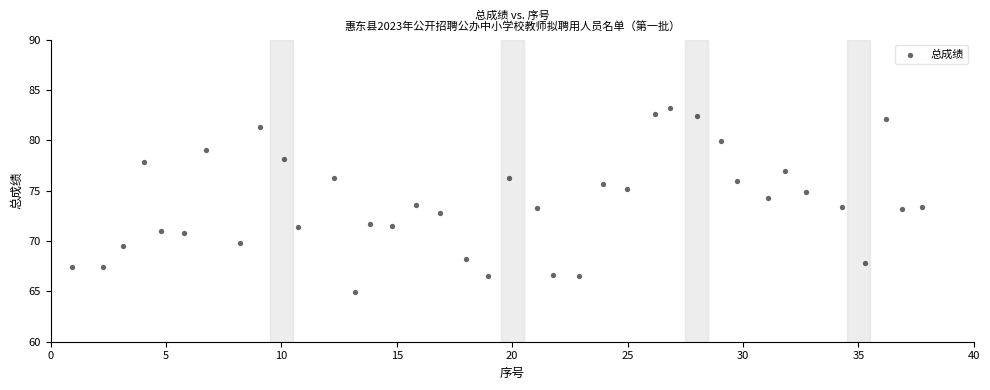

What is the range of Y values (max minus min)?

18.3